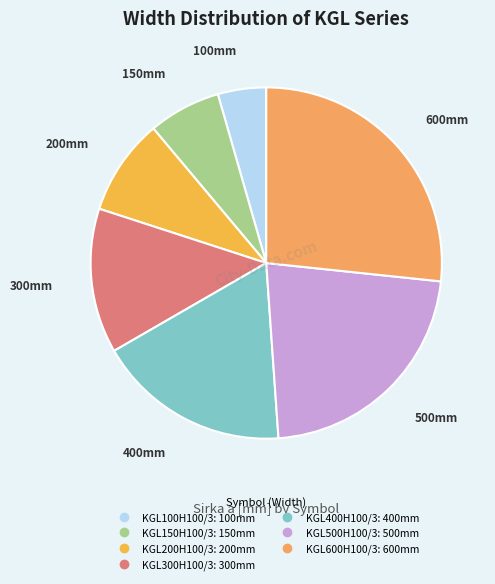

To the nearest percent, what percentage of the pie is KGL300H100/3?

13%